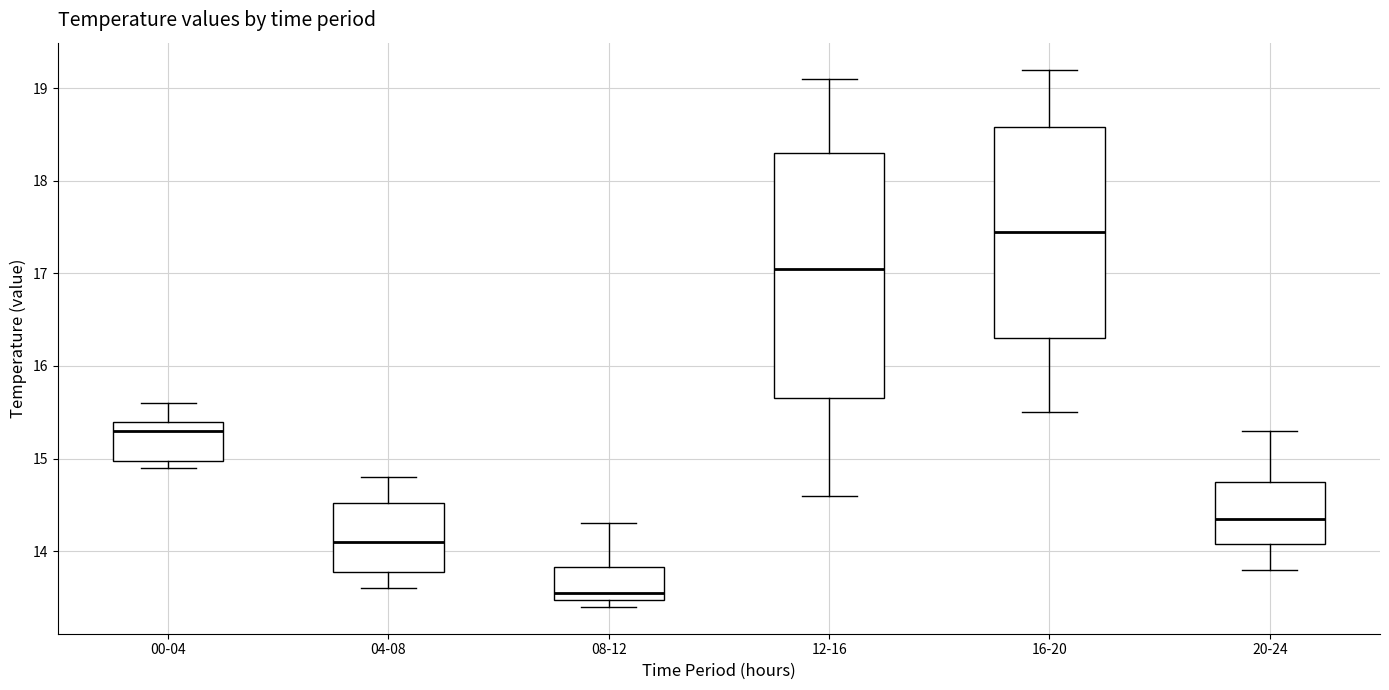

Comparing the boxes themselves (not the whiskers), which one is the tallest?

12-16